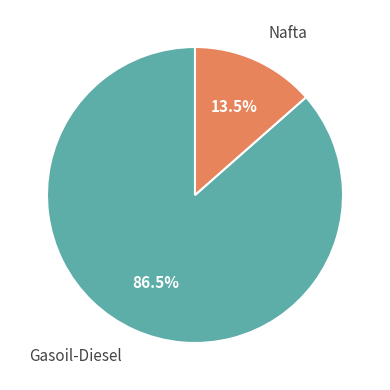

Is it true that Nafta is 4% of the pie?

False